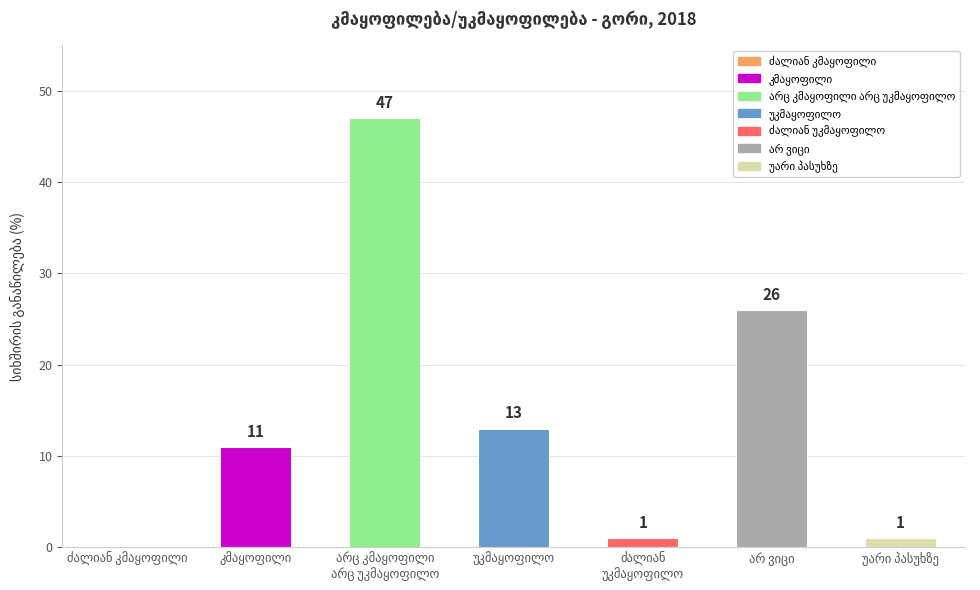

Reading left to right, list all the values displayed in this chart.

0	11	47	13	1	26	1